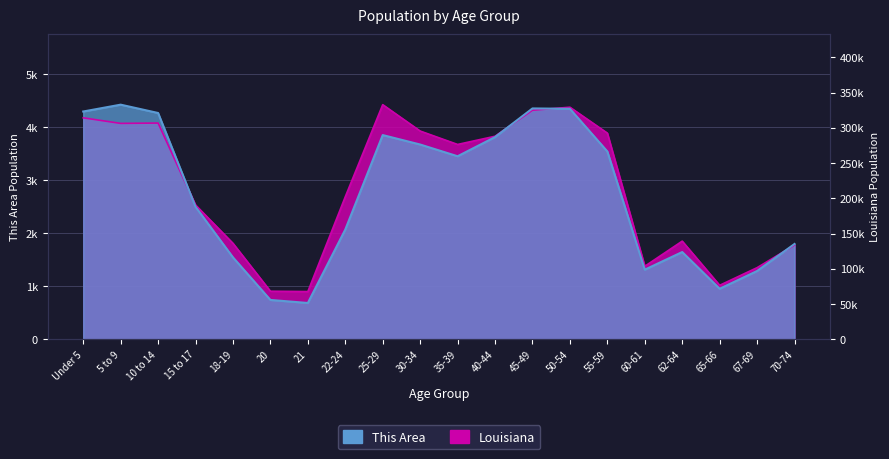

How many data points in This Area are above 3450?

9